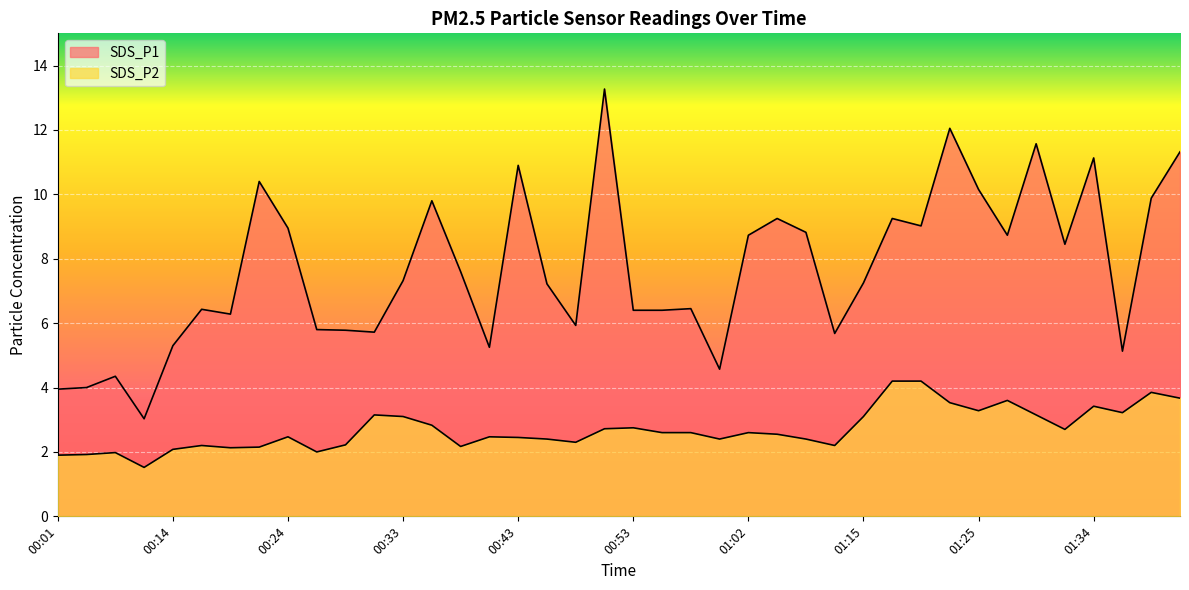

How many lines are shown in the chart?

2